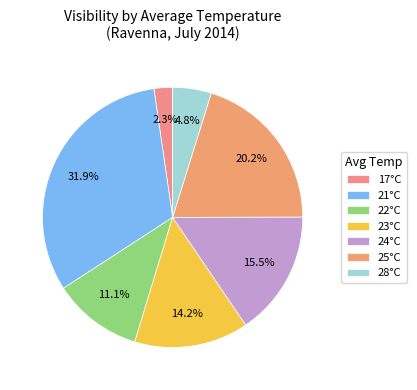

How many slices are in this pie chart?

7